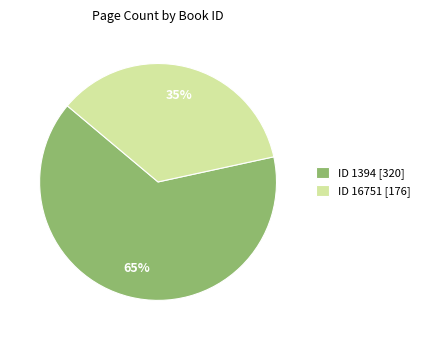

How many segments does this pie chart have?

2